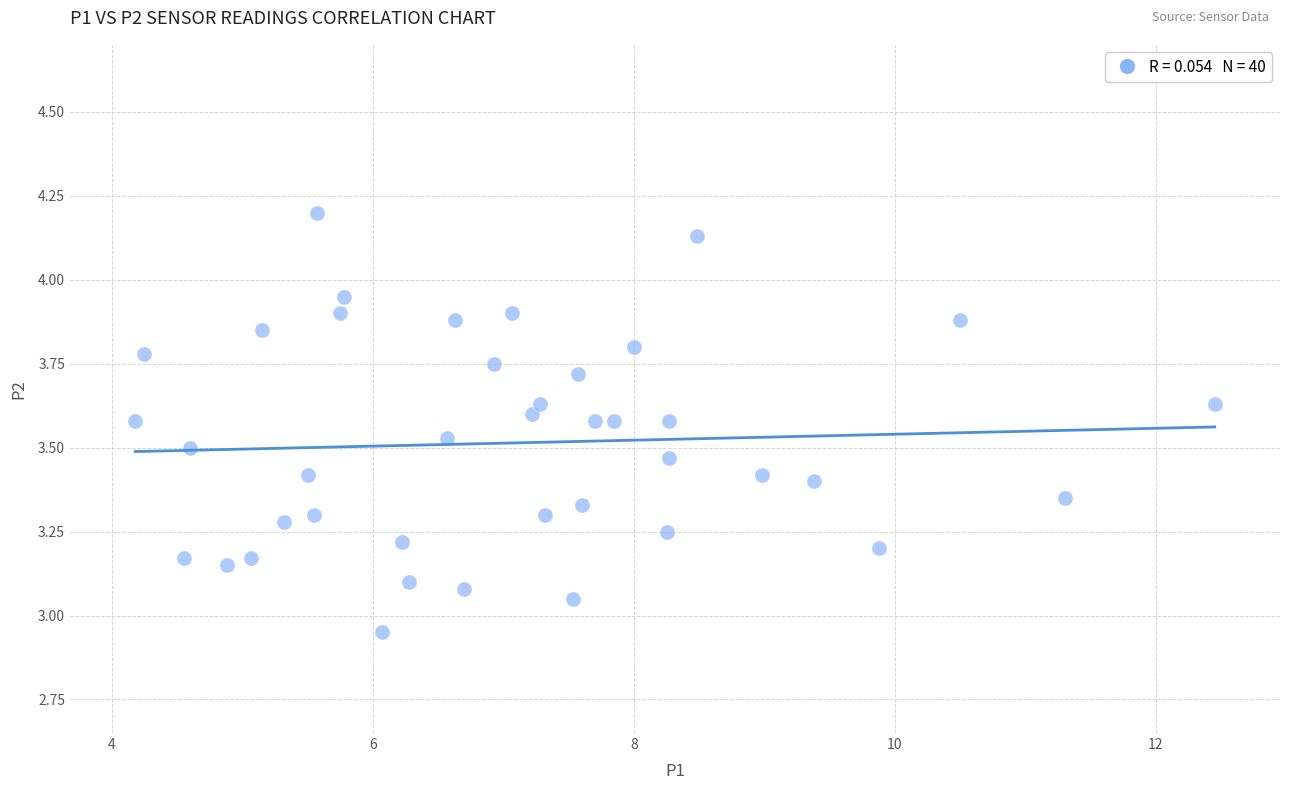

What is the range of X values (max minus min)?

8.3